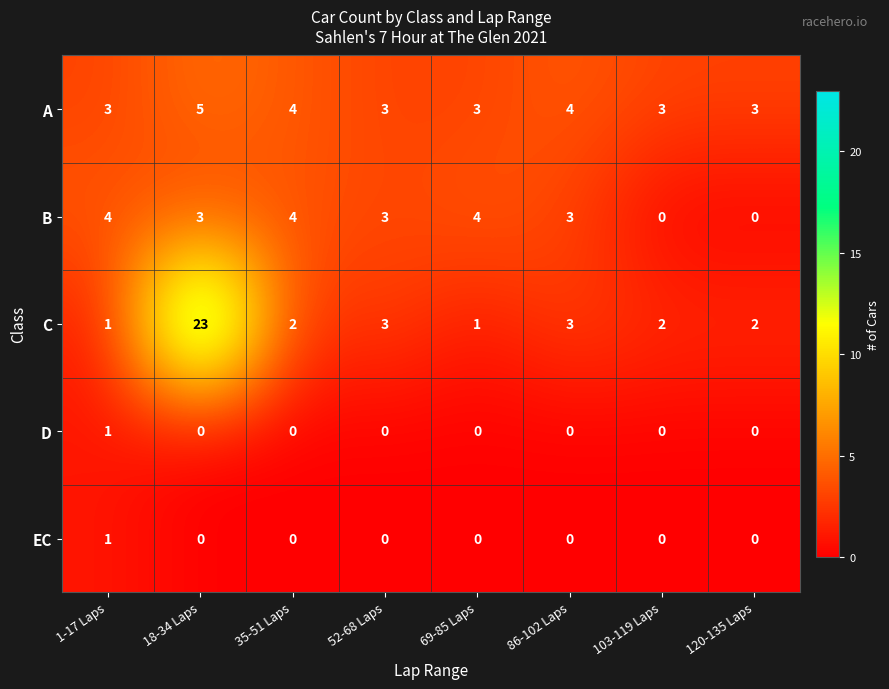

At which category is the sum across all series the highest?

18-34 Laps